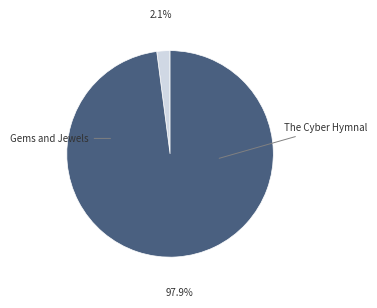

How many slices are in this pie chart?

2